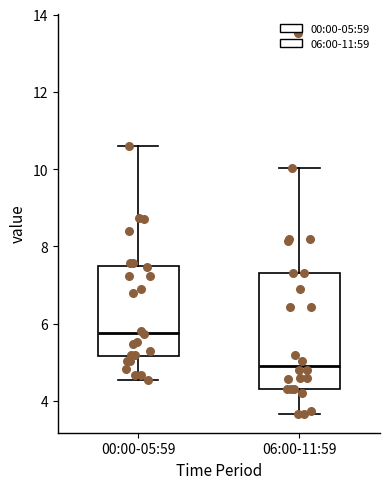

Reading left to right, read every box against the y-axis: the position of its median line, the range the box covers, and the ends of its whiskers. The values are not printed on the chart, so give them approximately, as read against the axis.

00:00-05:59: median 5.8, box 5.2 to 7.4, whiskers 4.6 to 10.6
06:00-11:59: median 5.0, box 4.4 to 7.4, whiskers 3.6 to 10.0